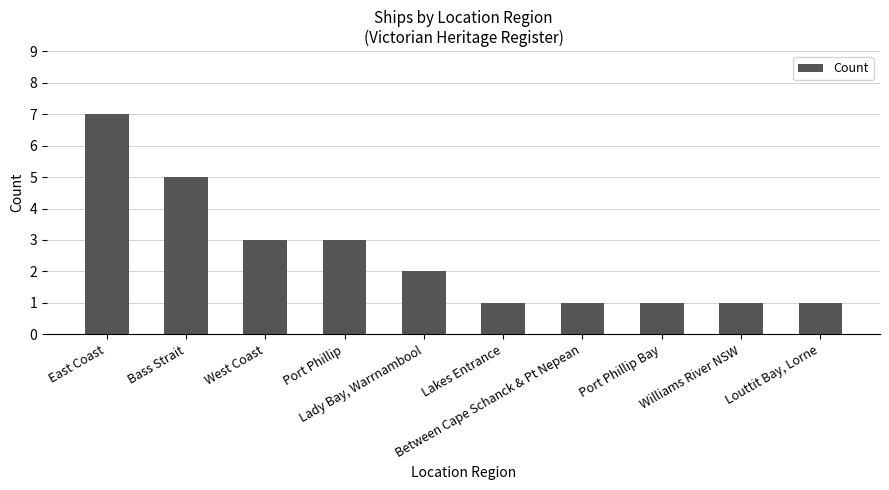

What is the difference between the maximum and second lowest values?

6